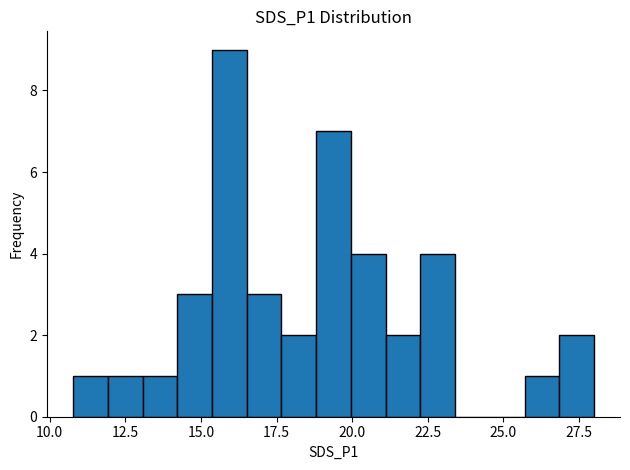

Around what value on the x-axis is the tallest bar? Give the approximate position of its centre, as read against the axis.

16.0